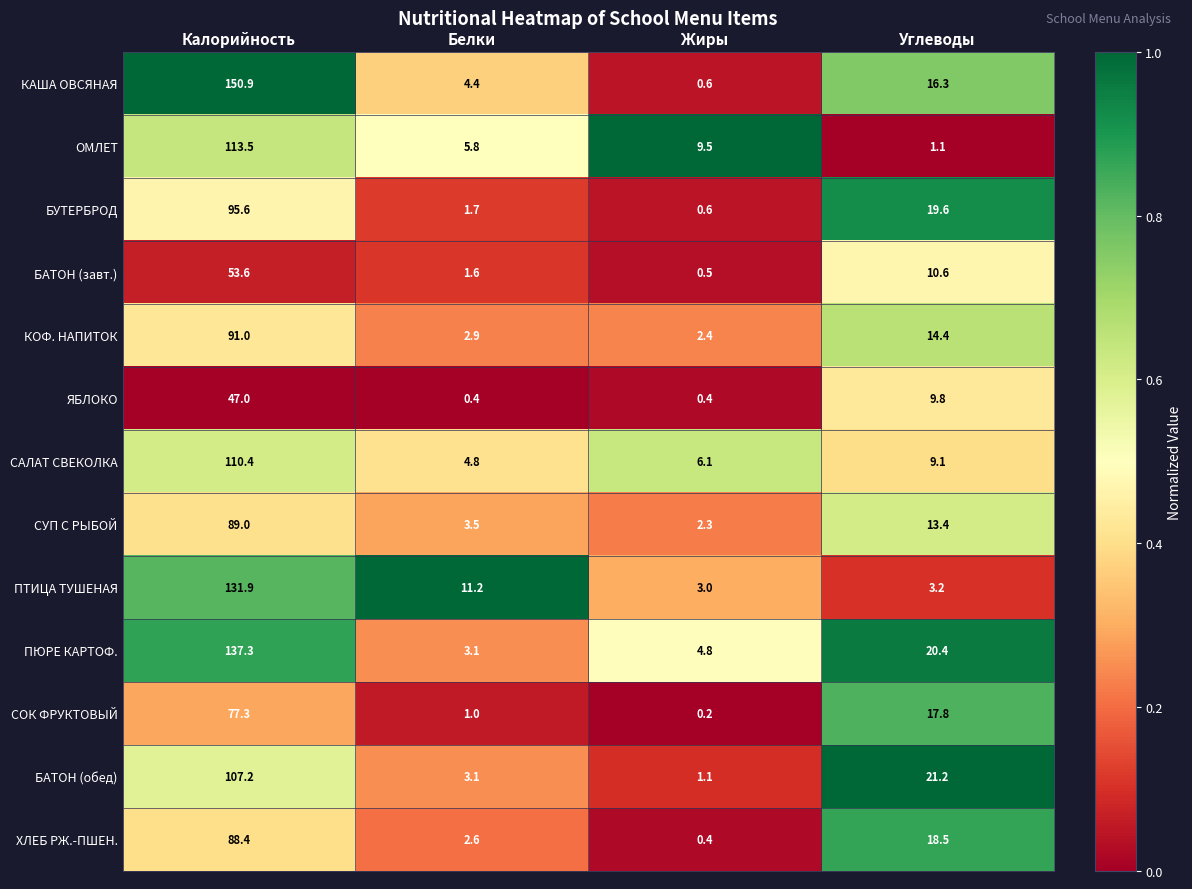

True or false: СУП С РЫБОЙ has a value of 13.4 at Углеводы.

True